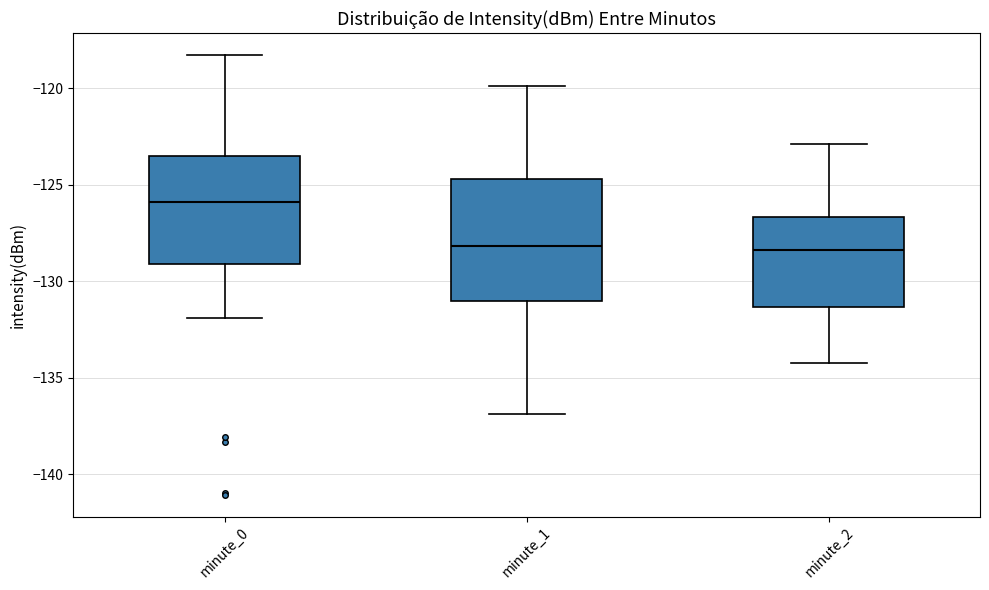

Reading left to right, transcribe this box plot: for each box, give where its median line is, the range the box spans, and where its two whiskers end, as read against the y-axis. The values are not printed on the chart, so give them approximately, as read against the axis.

minute_0: median -126.0, box -129.0 to -123.5, whiskers -132.0 to -118.5
minute_1: median -128.0, box -131.0 to -124.5, whiskers -137.0 to -120.0
minute_2: median -128.5, box -131.5 to -126.5, whiskers -134.0 to -123.0